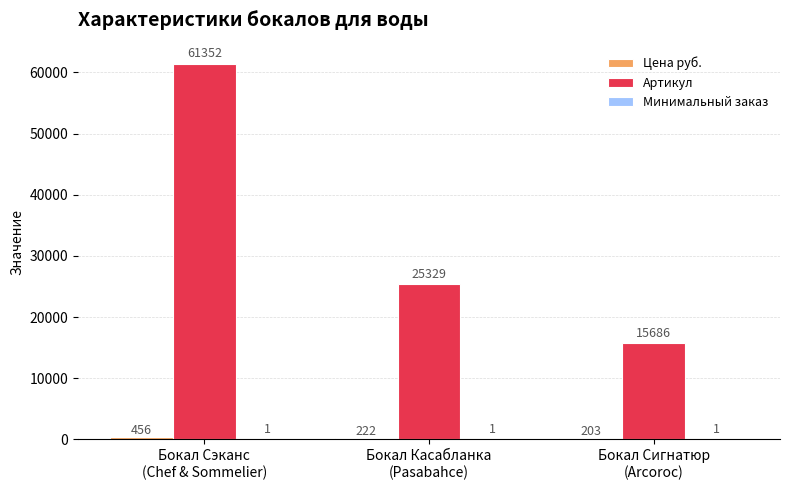

Which category has the highest value in the Артикул series?

Бокал Сэканс
(Chef & Sommelier)